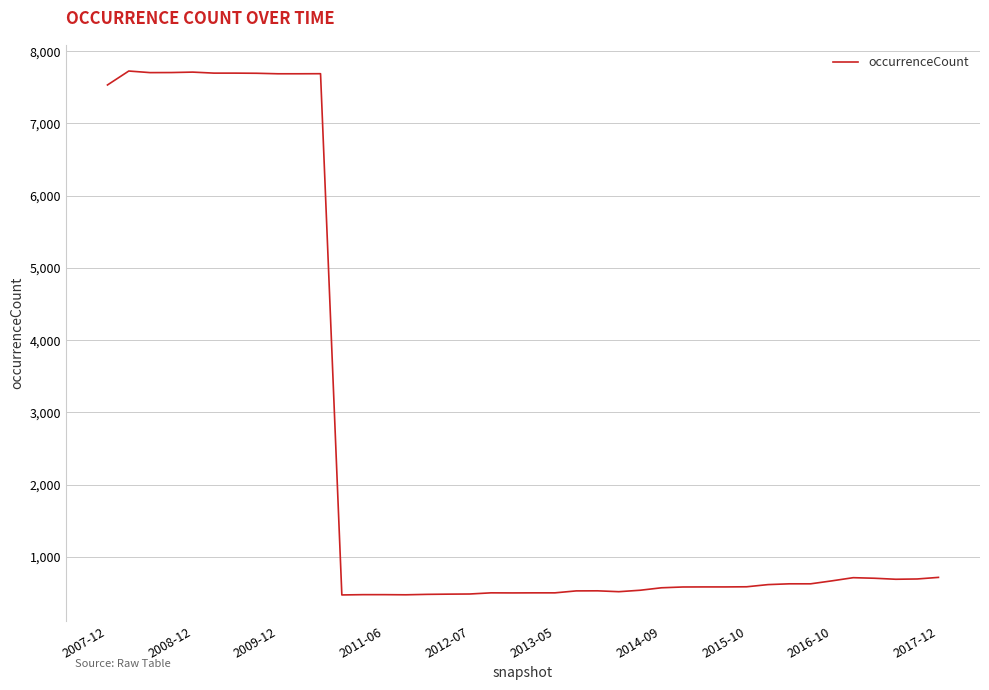

What is the maximum value shown in the chart?

7726